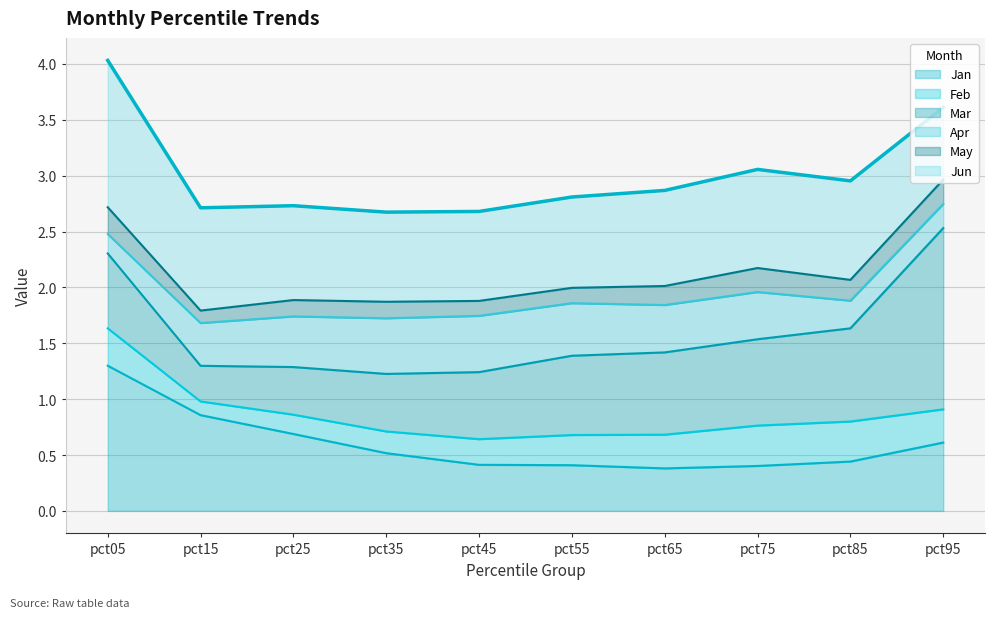

What is the minimum value for Jan?

0.4